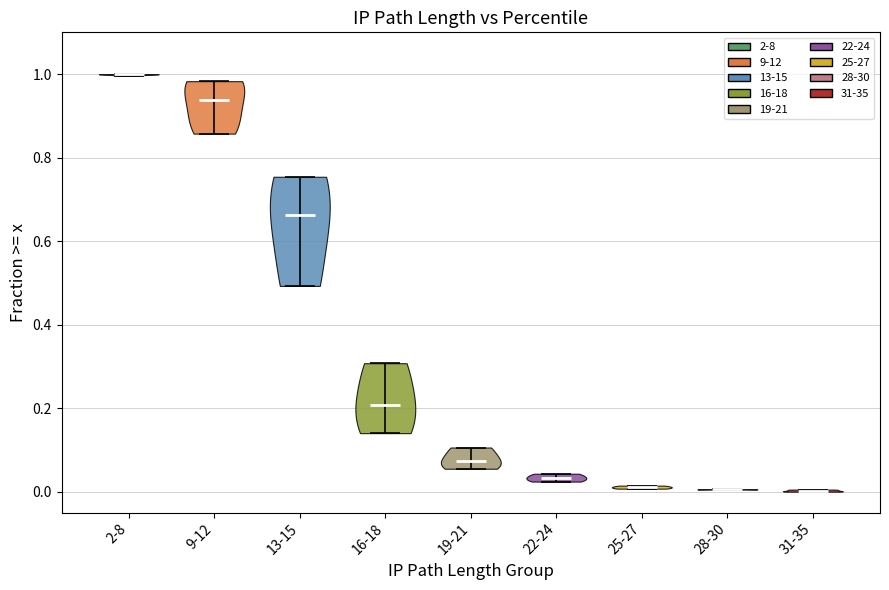

Which violin has the highest median line?

2-8